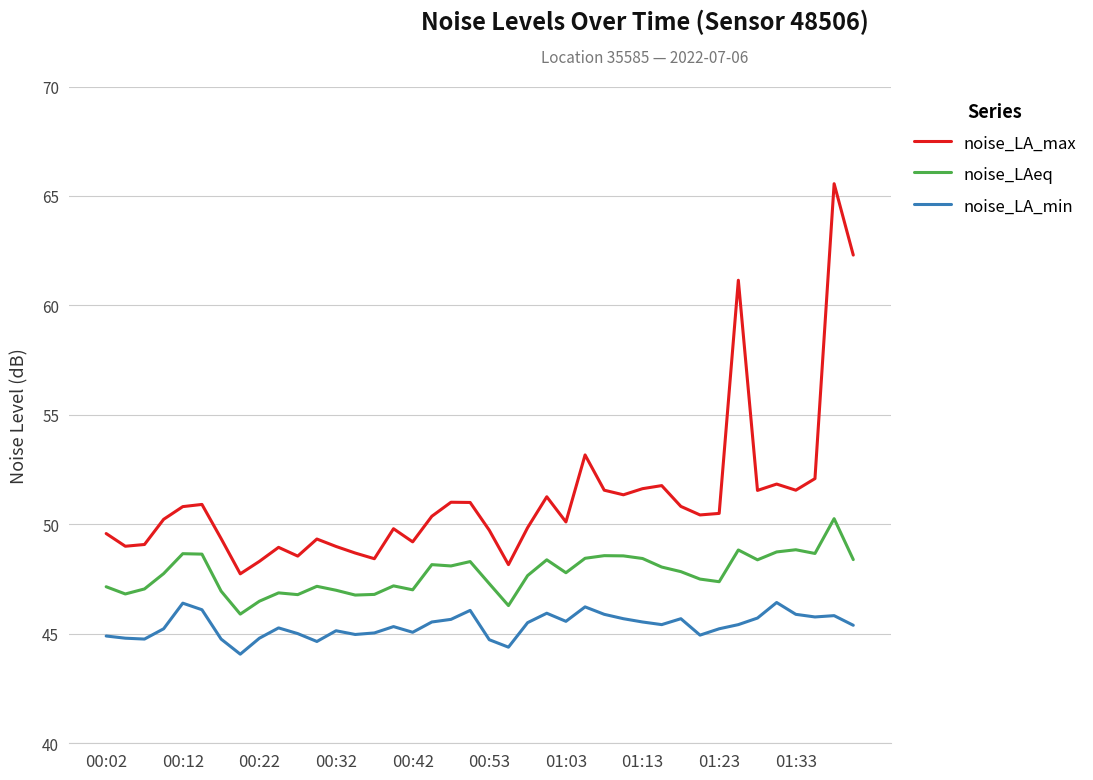

True or false: noise_LA_min has more than 0 interior local peaks.

True